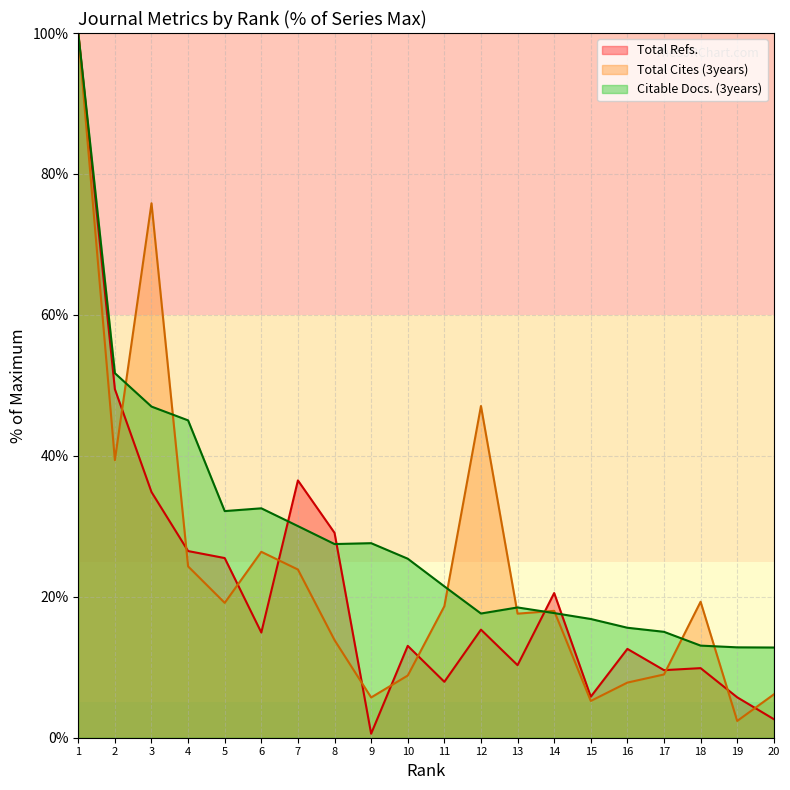

What value does the Total Refs. series have at 20?

2.6